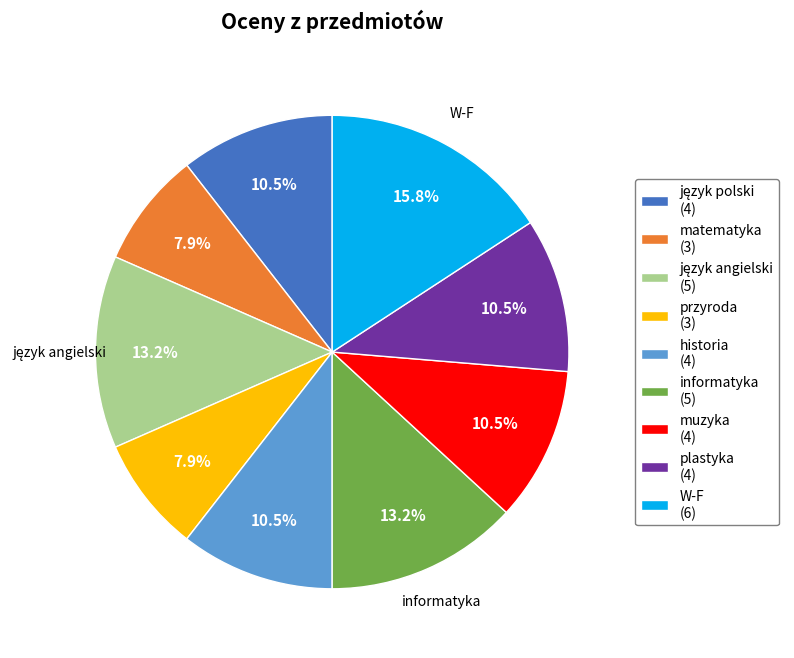

Approximately how many times larger is the value at przyroda (3) compared to W-F (6)?

0.5